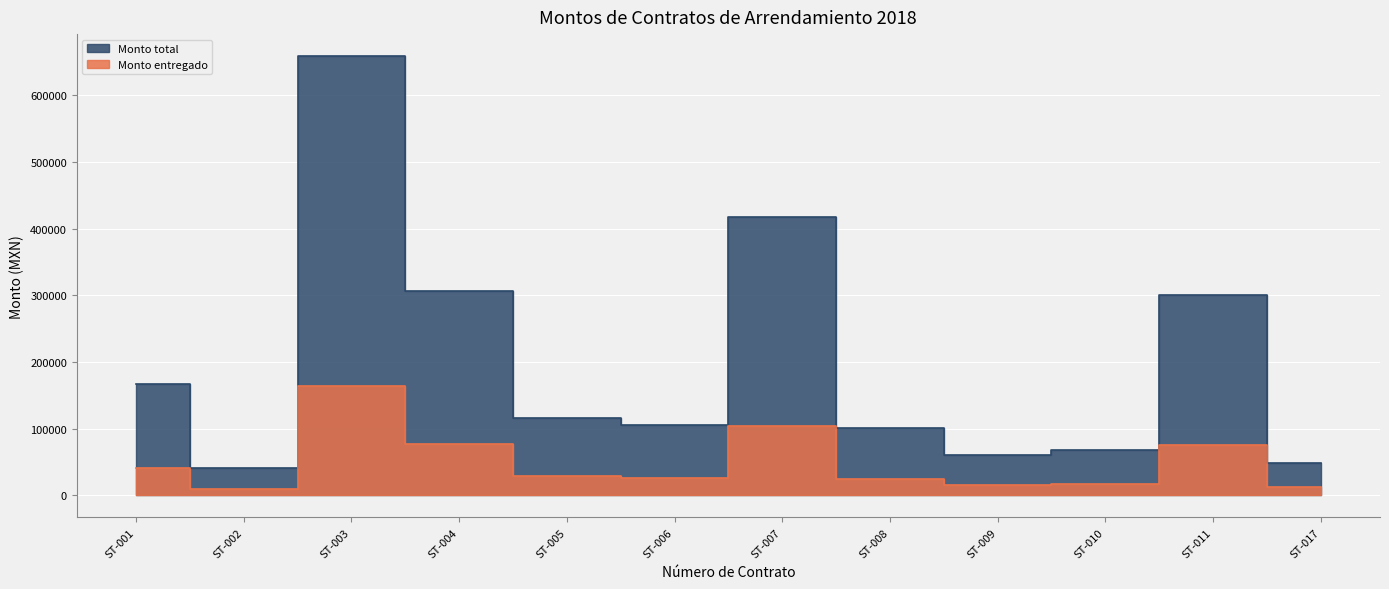

What is the value of the Monto total point at the 7th from the left?

417600.0